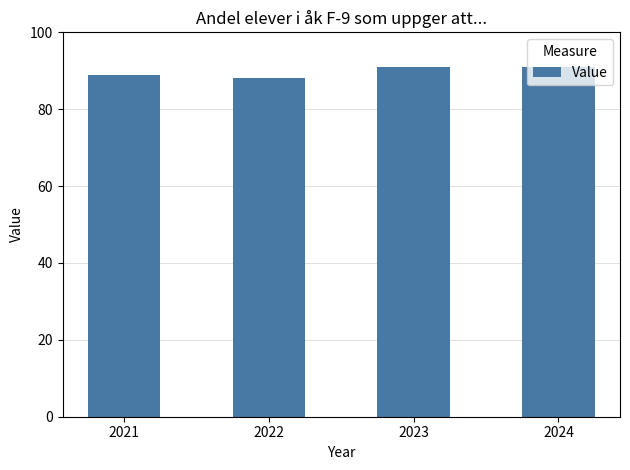

What is the smallest value displayed?

88